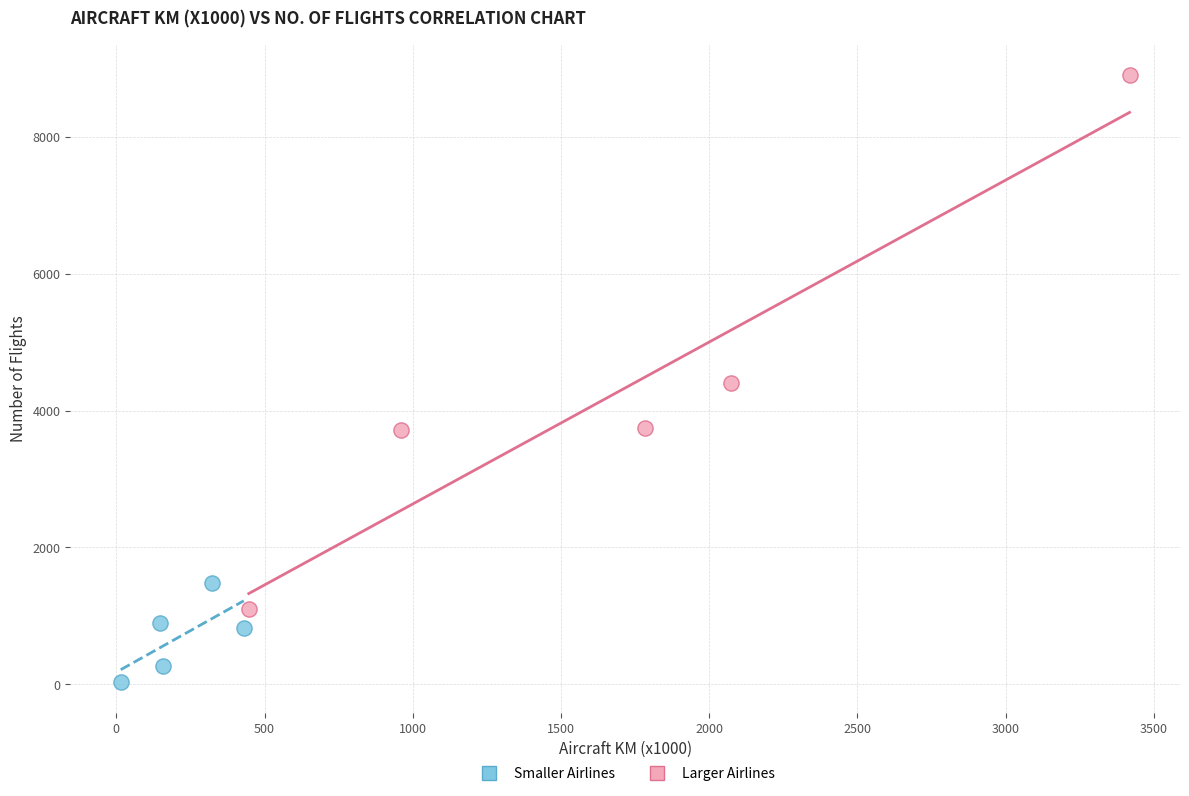

Which series reaches the minimum Y coordinate?

Smaller Airlines